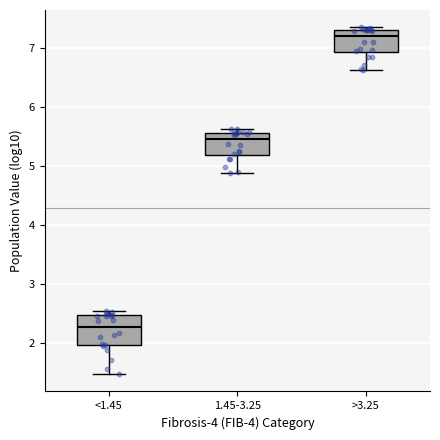

Reading left to right, read every box against the y-axis: the position of its median line, the range the box covers, and the ends of its whiskers. The values are not printed on the chart, so give them approximately, as read against the axis.

<1.45: median 2.3, box 2.0 to 2.5, whiskers 1.5 to 2.5 (just above the box's upper edge)
1.45-3.25: median 5.5, box 5.2 to 5.6, whiskers 4.9 to 5.6 (just above the box's upper edge)
>3.25: median 7.2, box 6.9 to 7.3, whiskers 6.6 to 7.4